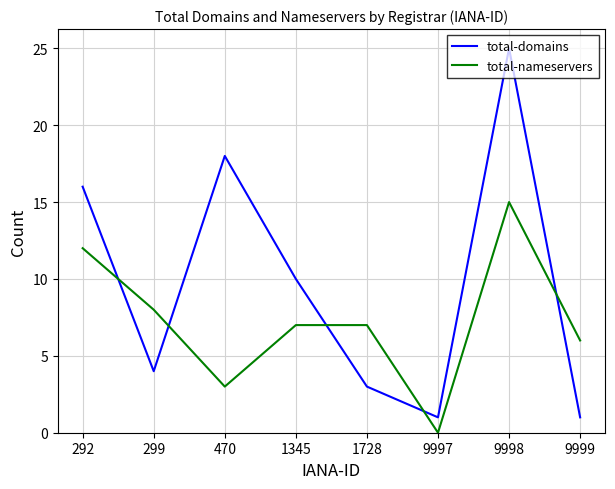

What is the sum of all total-domains values?

78